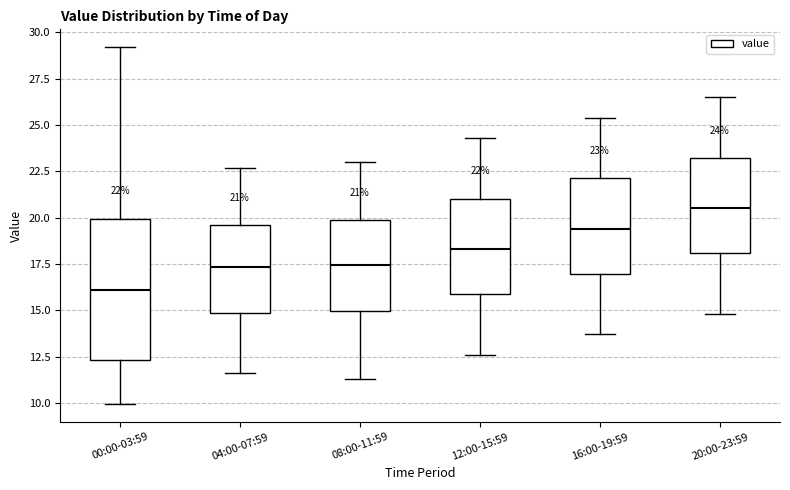

Which box is the tallest, from its lower edge to its upper edge?

00:00-03:59